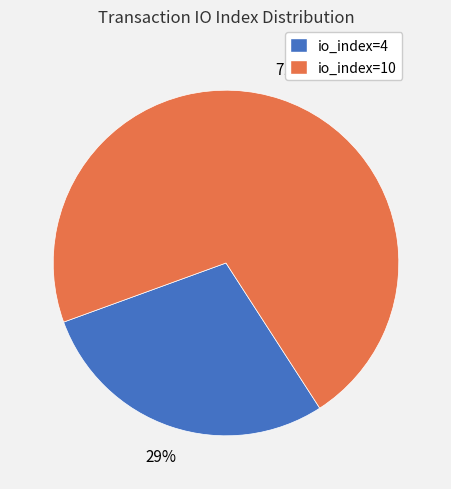

Is the sum of io_index=4 and io_index=10 greater than half?

Yes